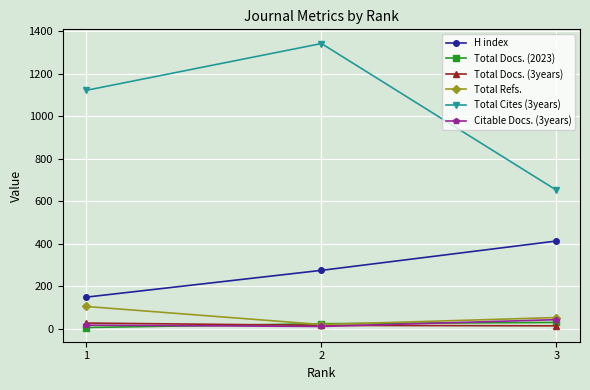

What is the greatest value displayed?

1341